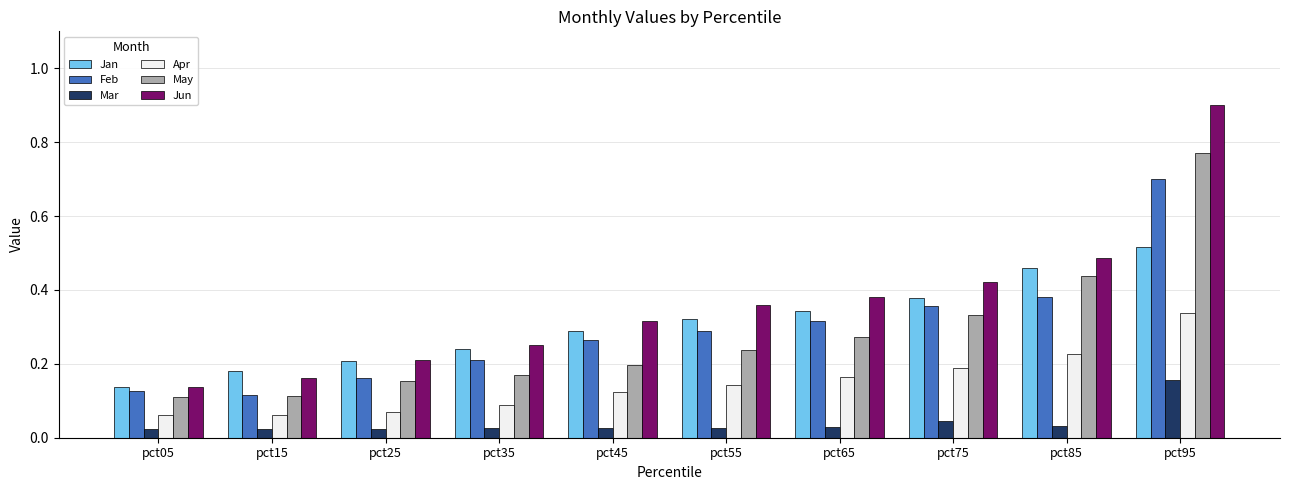

The value of Jan at pct75 is 0.5. True or false?

False